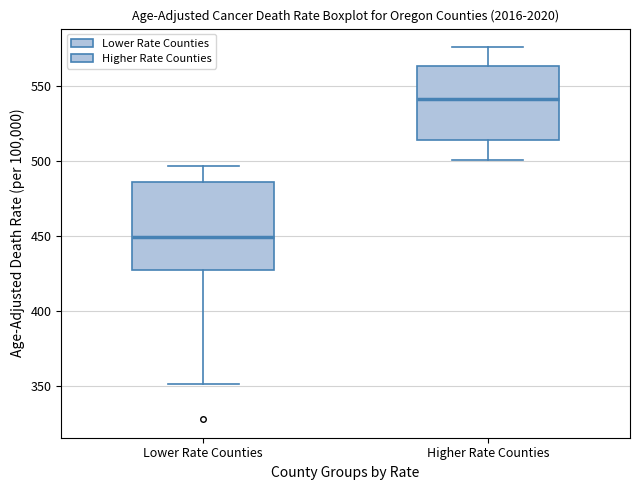

Which box's median line is the lowest?

Lower Rate Counties